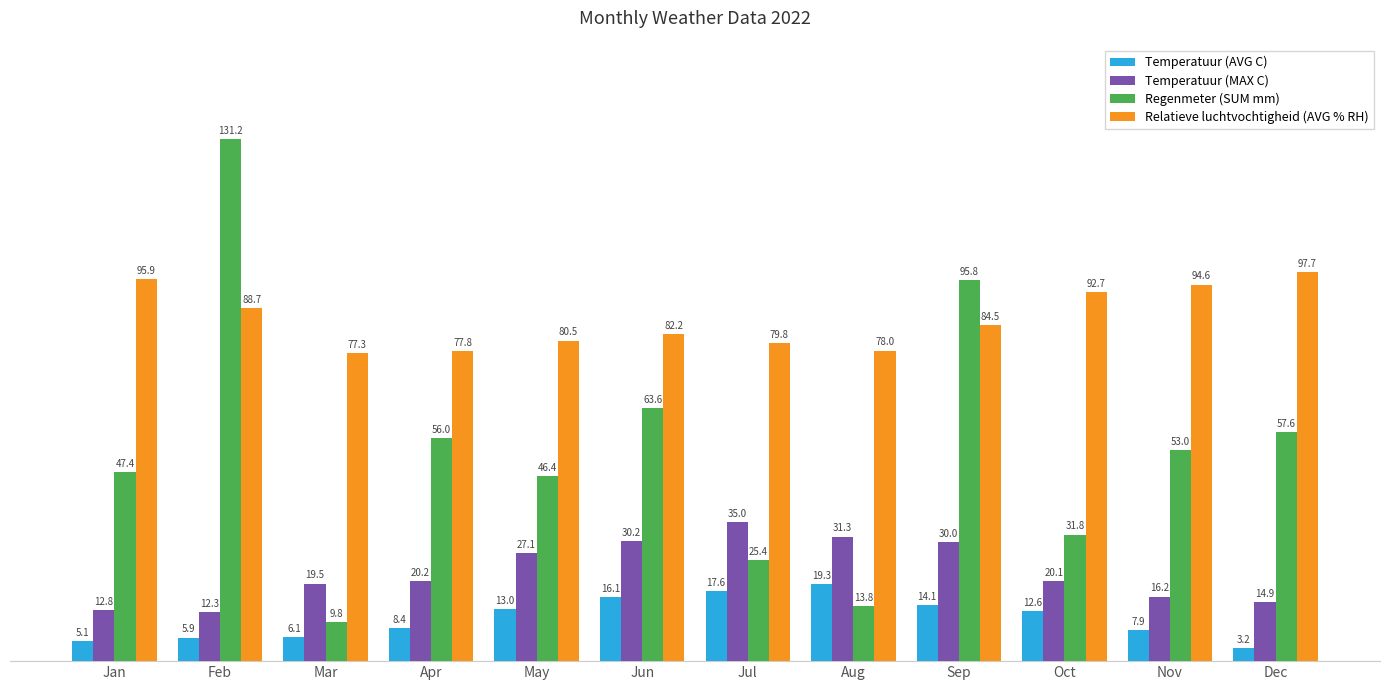

Which series changed the most between Apr and Dec?

Relatieve luchtvochtigheid (AVG % RH)